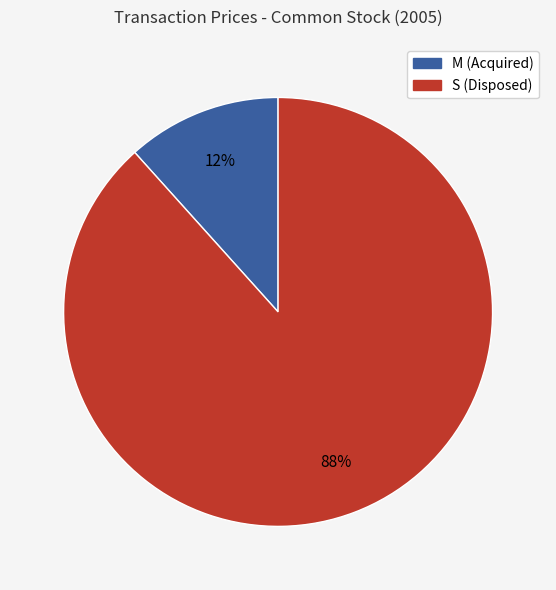

Rank the categories by value from lowest to highest.

M (Acquired), S (Disposed)